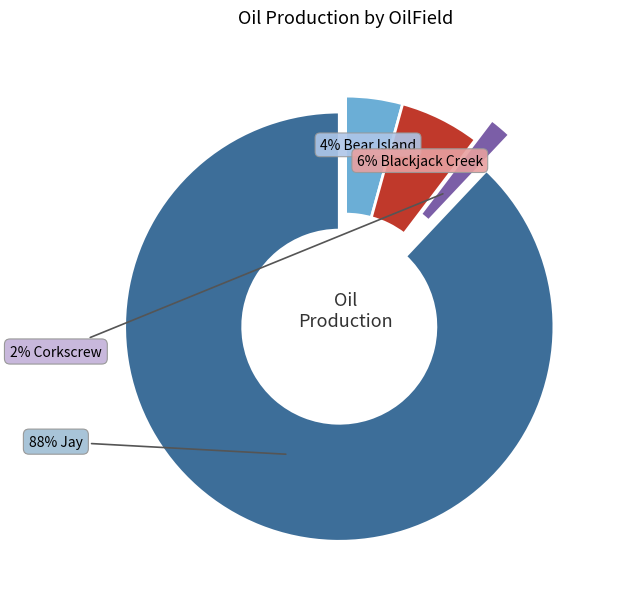

To the nearest percent, what is the difference between the largest and smallest slice percentages?

86%